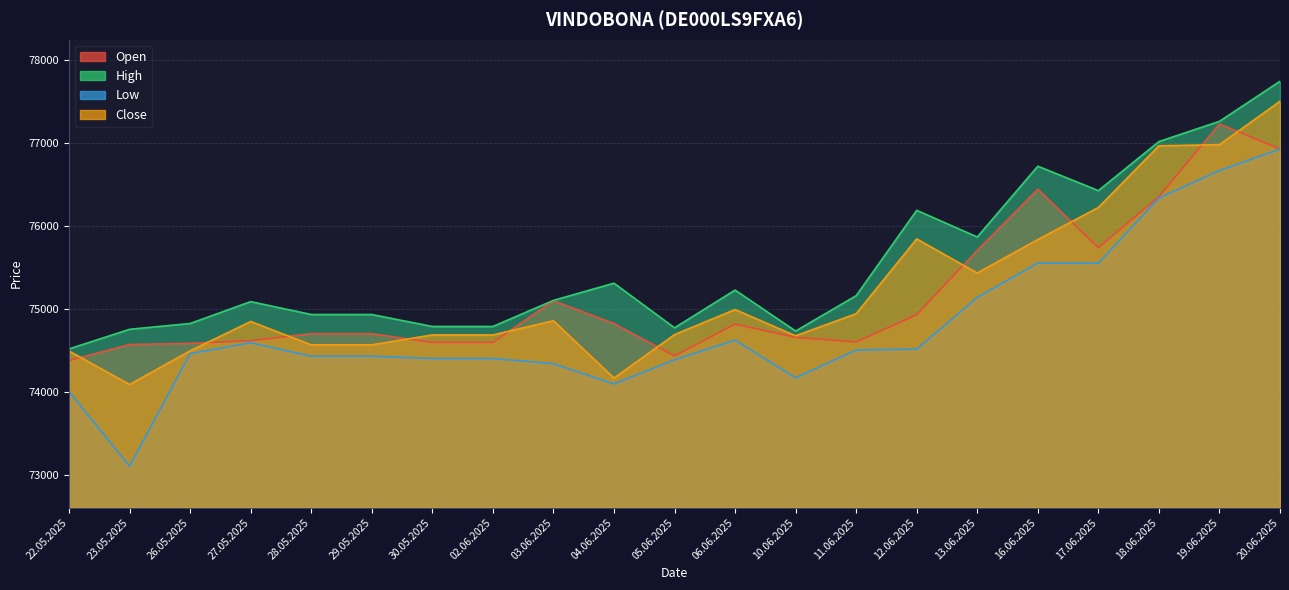

What is the value of the High point at the 2nd from the left?

74754